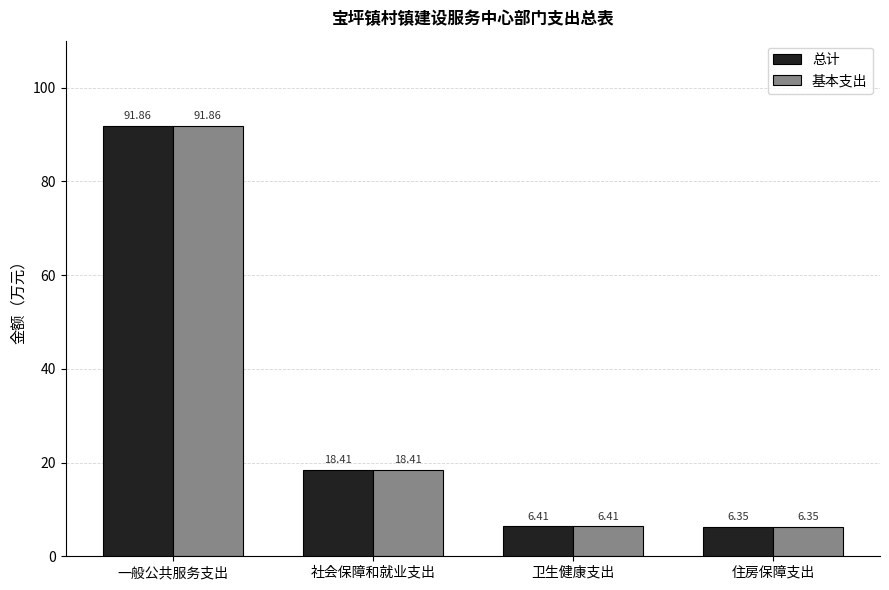

What is the total value across all series at 一般公共服务支出?

183.7